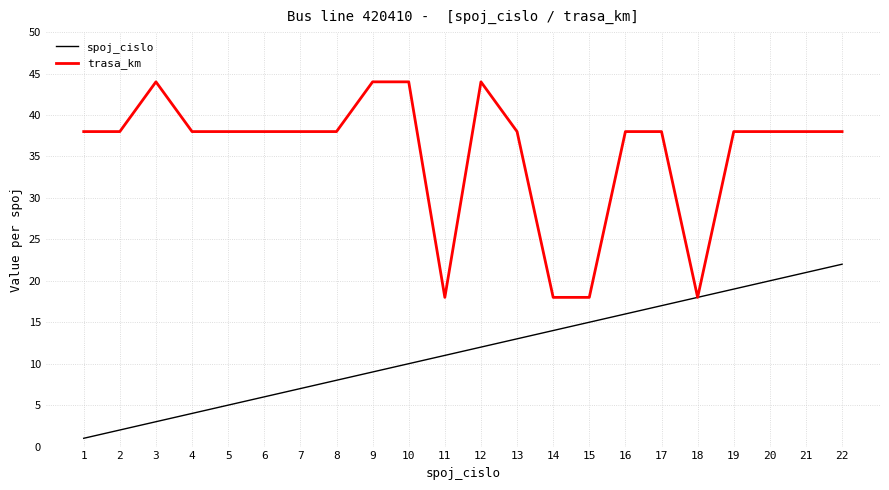

Is the value of trasa_km at 14 greater than the value of spoj_cislo at 3?

Yes